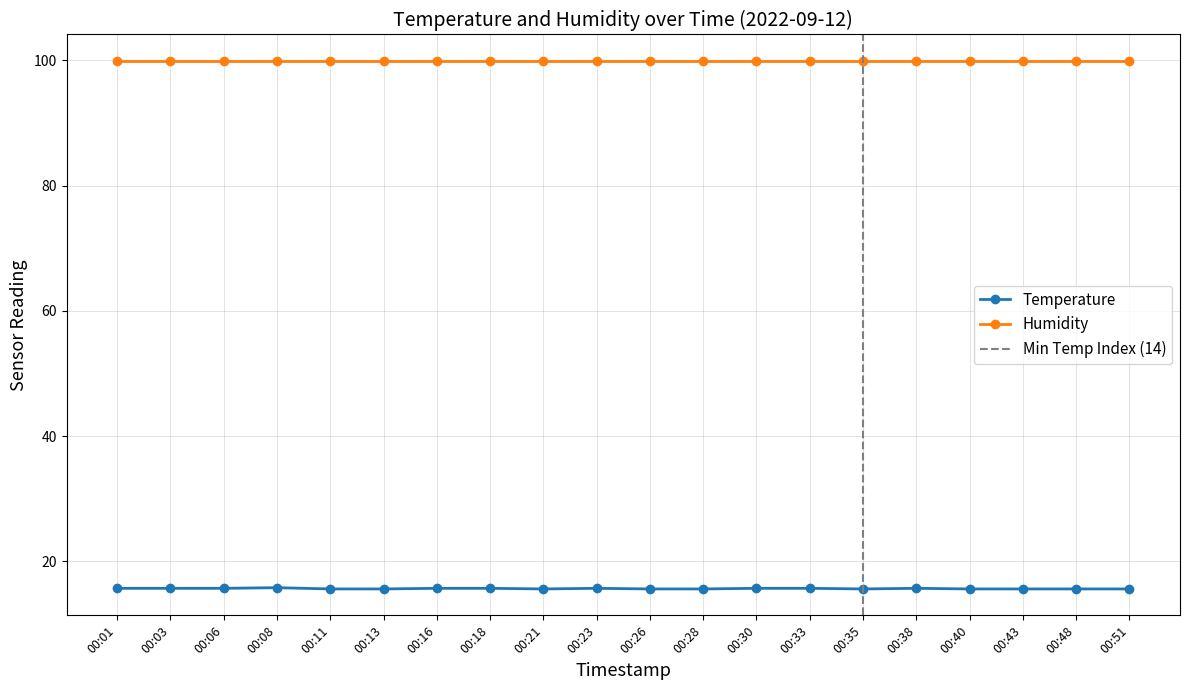

The chart shows a value of 7.7 at 00:48. True or false?

False